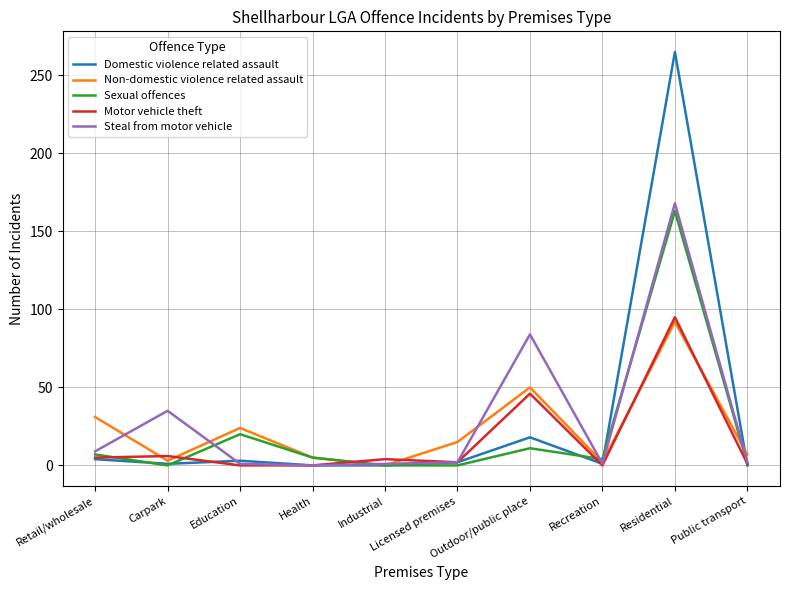

At which category is the sum across all series the highest?

Residential